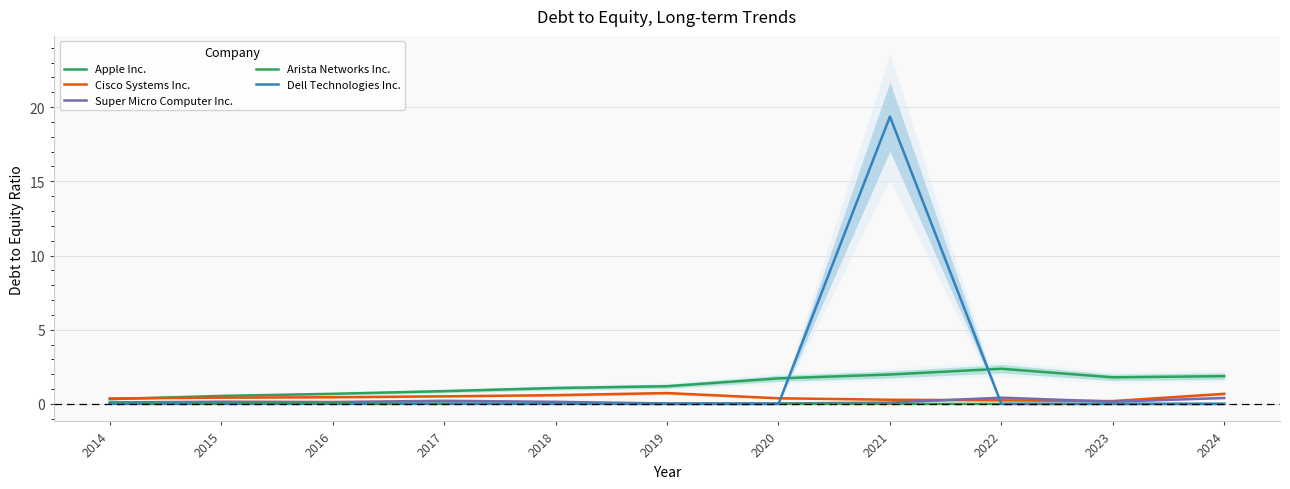

Which label corresponds to the largest value in the chart?

2021